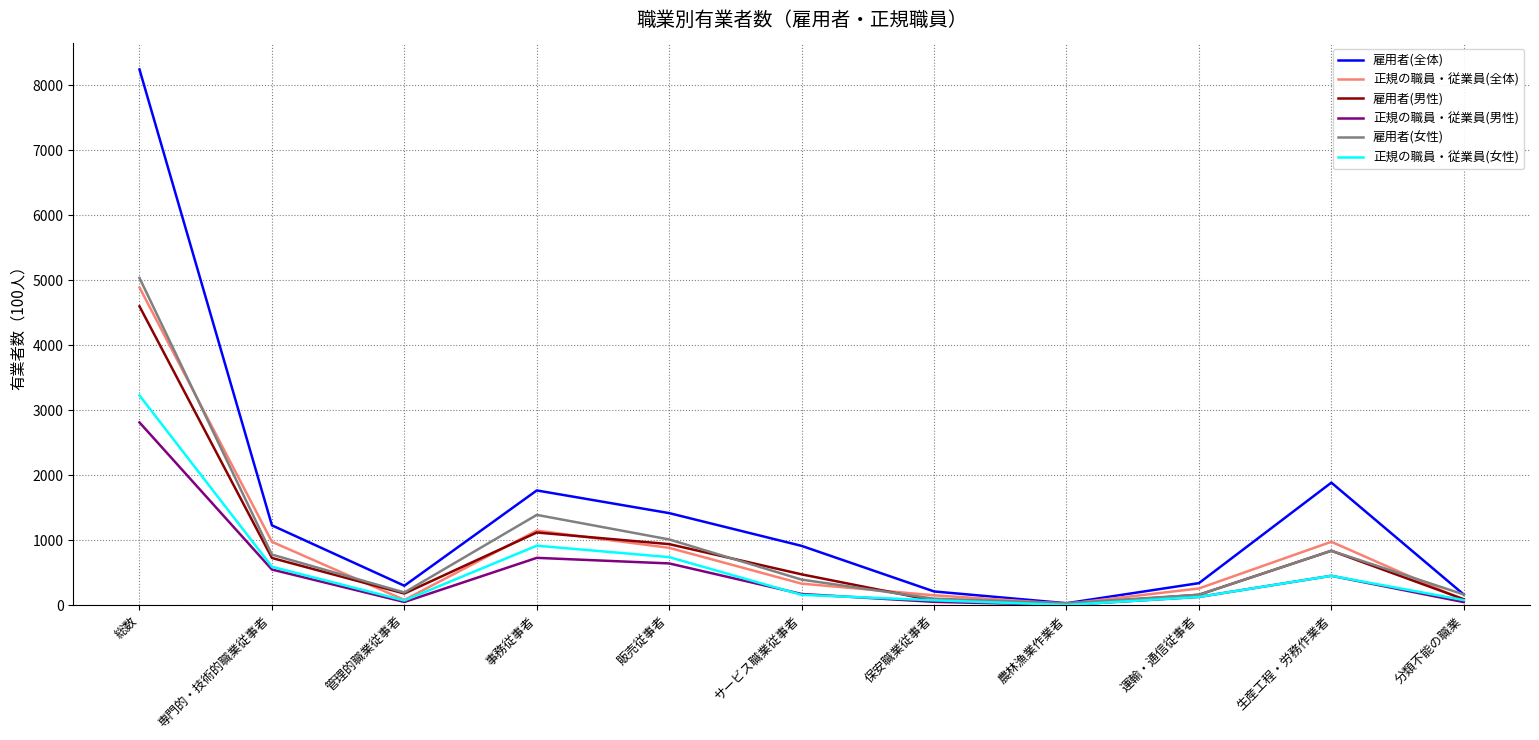

Which series has the widest spread of values?

雇用者(全体)